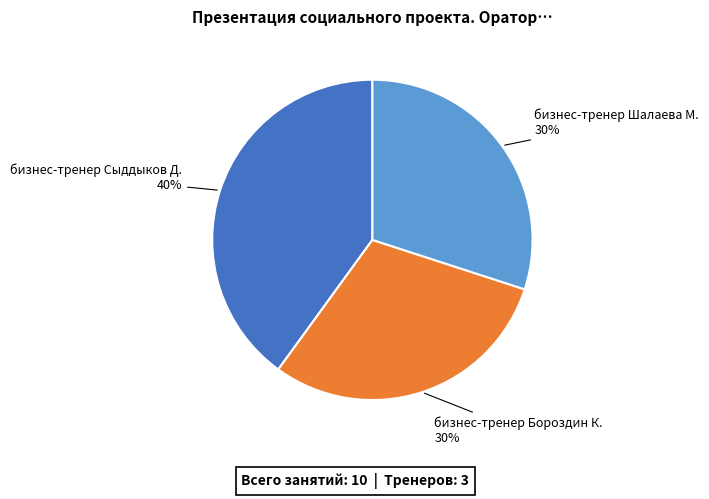

To the nearest percent, what is the average slice percentage?

33%